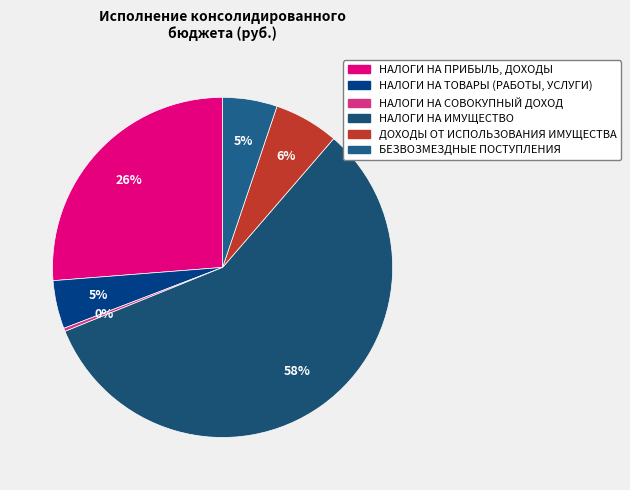

How many segments does this pie chart have?

6